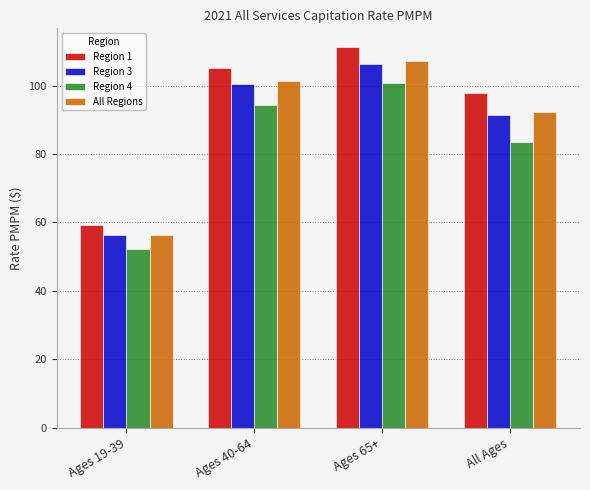

At which category is the sum across all series the highest?

Ages 65+